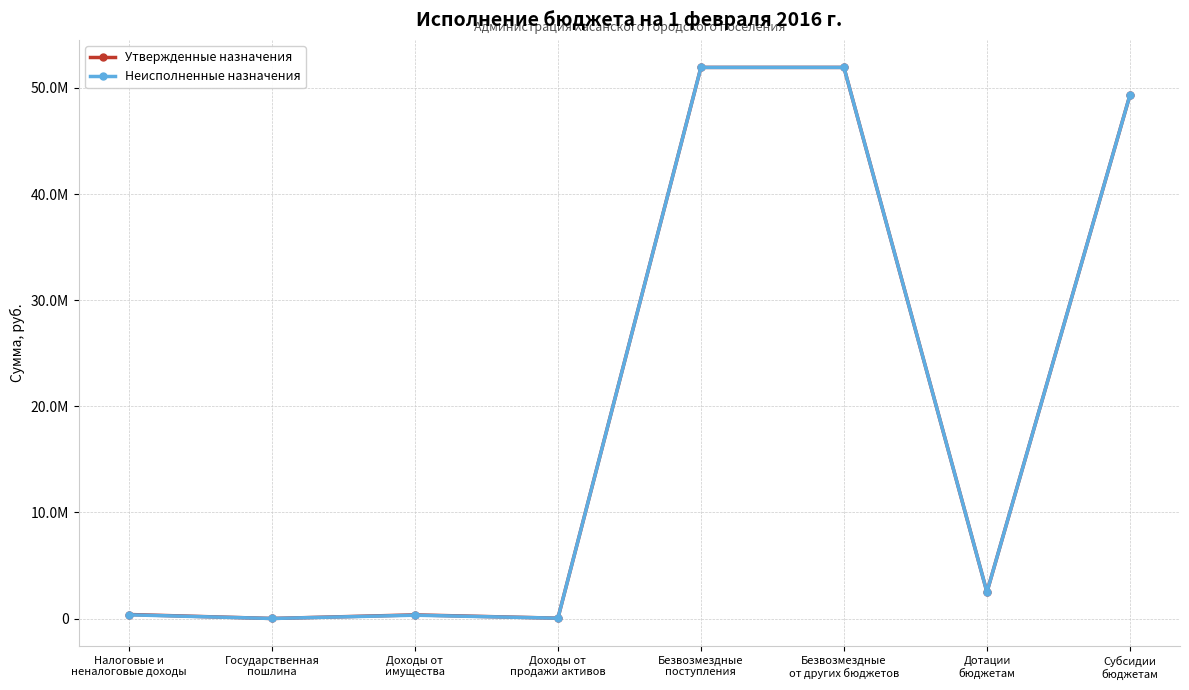

Does the chart have visible grid lines?

Yes